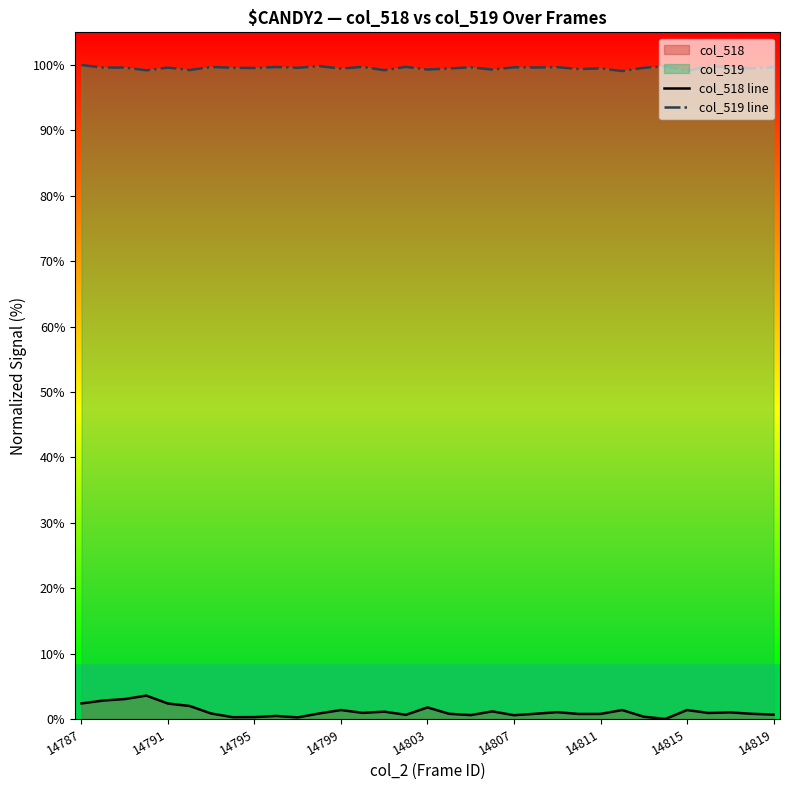

What is the difference between the maximum and minimum values in the col_519 line series?

0.9